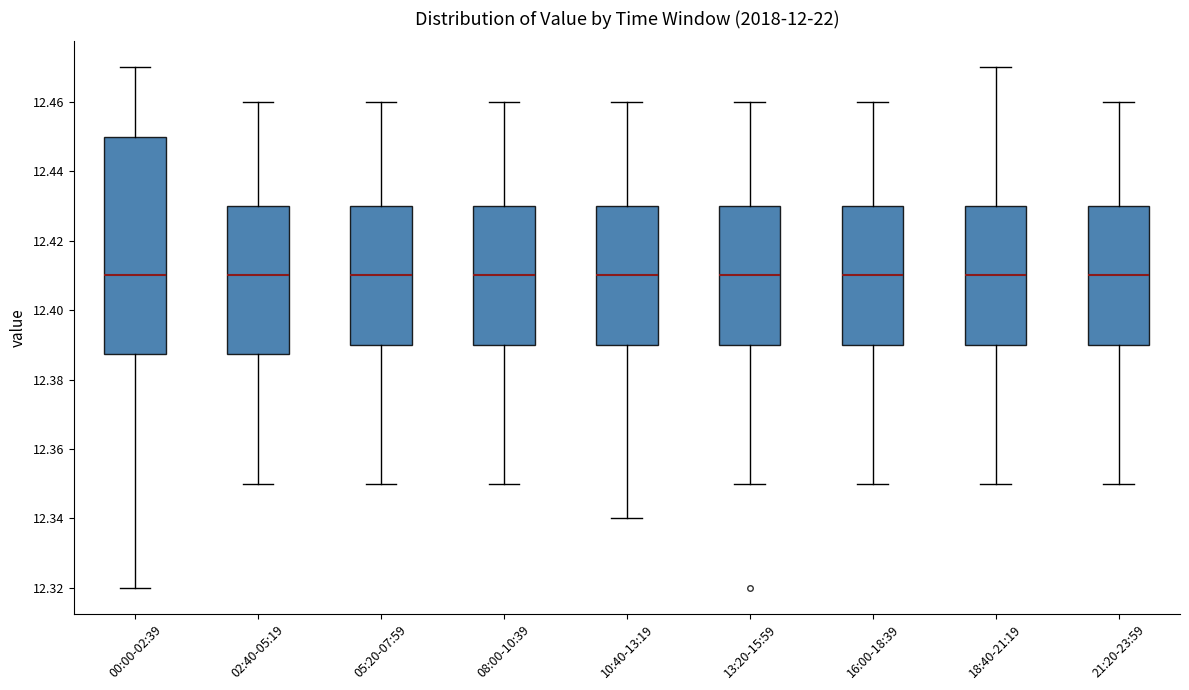

Reading left to right, read every box against the y-axis: the position of its median line, the range the box covers, and the ends of its whiskers. The values are not printed on the chart, so give them approximately, as read against the axis.

00:00-02:39: median 12.410, box 12.388 to 12.450, whiskers 12.320 to 12.470
02:40-05:19: median 12.410, box 12.388 to 12.430, whiskers 12.350 to 12.460
05:20-07:59: median 12.410, box 12.390 to 12.430, whiskers 12.350 to 12.460
08:00-10:39: median 12.410, box 12.390 to 12.430, whiskers 12.350 to 12.460
10:40-13:19: median 12.410, box 12.390 to 12.430, whiskers 12.340 to 12.460
13:20-15:59: median 12.410, box 12.390 to 12.430, whiskers 12.350 to 12.460
16:00-18:39: median 12.410, box 12.390 to 12.430, whiskers 12.350 to 12.460
18:40-21:19: median 12.410, box 12.390 to 12.430, whiskers 12.350 to 12.470
21:20-23:59: median 12.410, box 12.390 to 12.430, whiskers 12.350 to 12.460